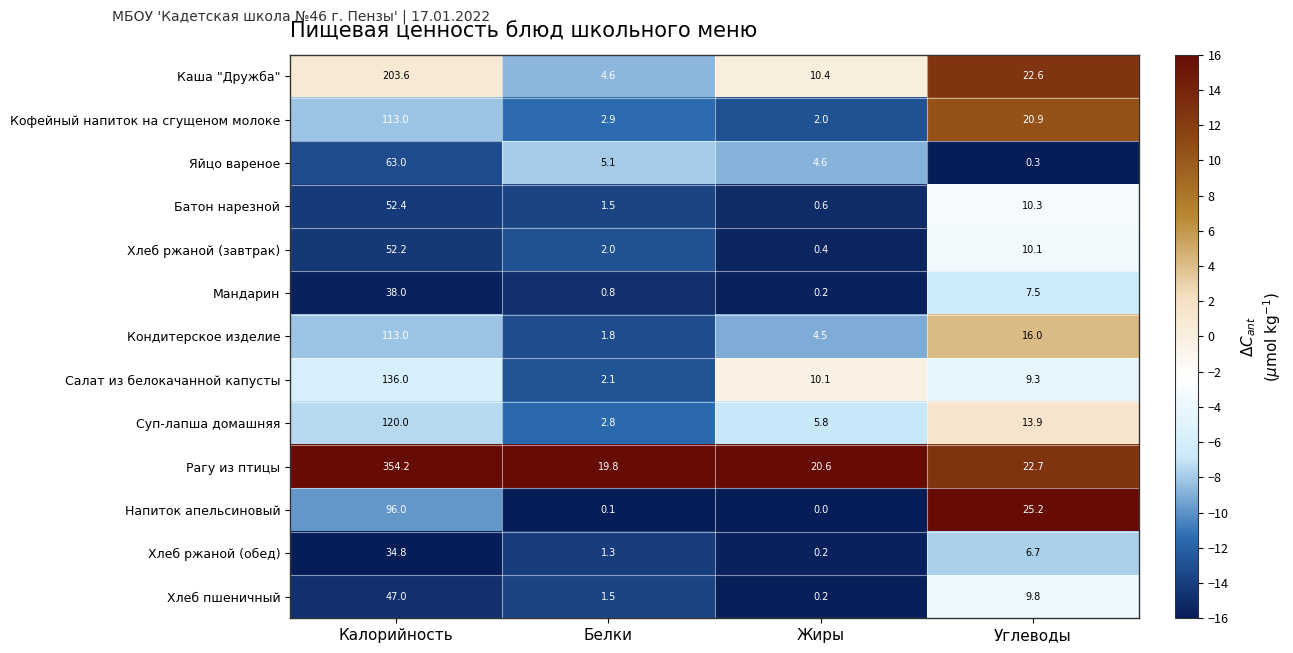

Which series has the widest spread of values?

Рагу из птицы